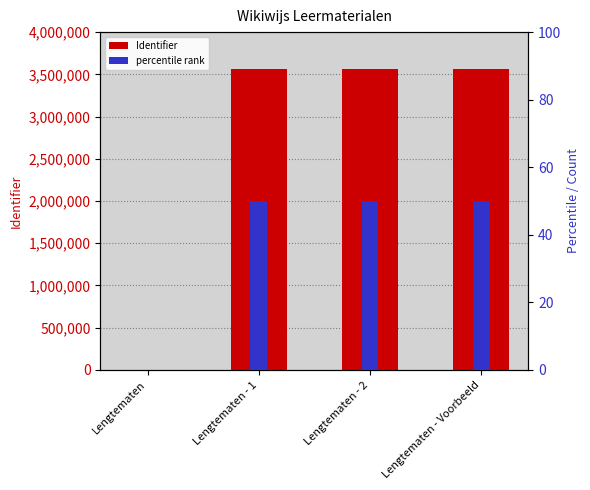

List the series in order of their peak value, lowest first.

percentile rank, Identifier